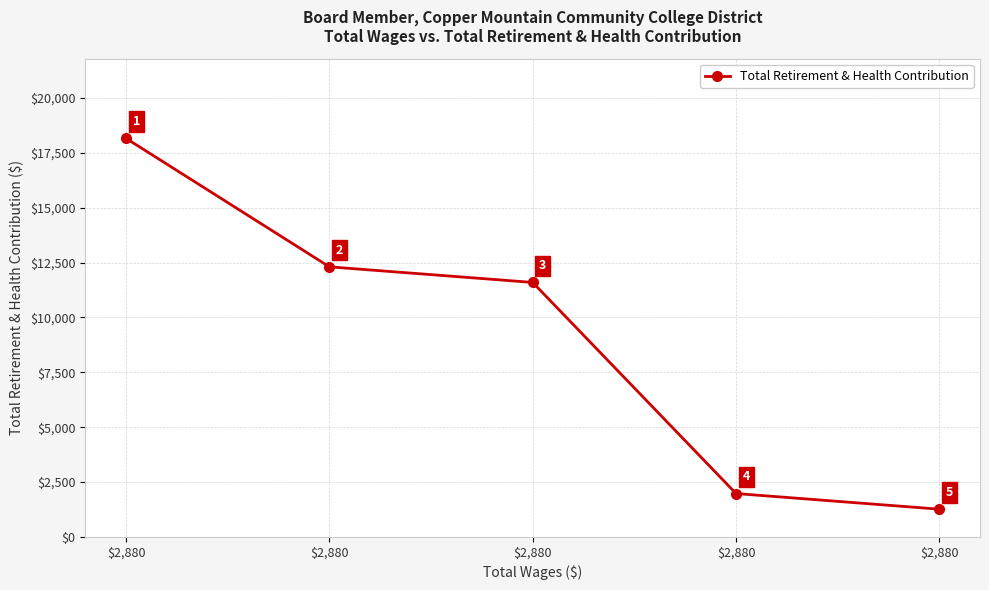

True or false: the data shows 2623 at $2,880.

False